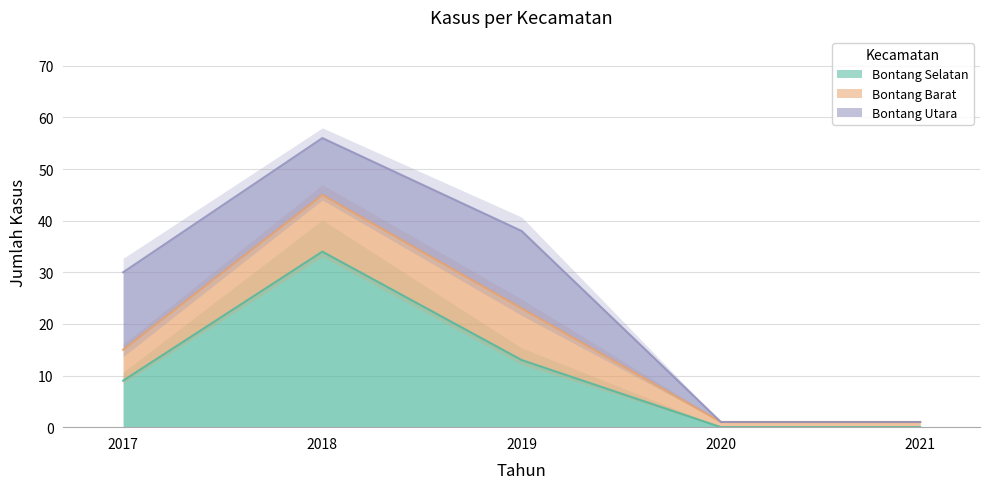

Which series has the largest total across all categories?

Bontang Selatan